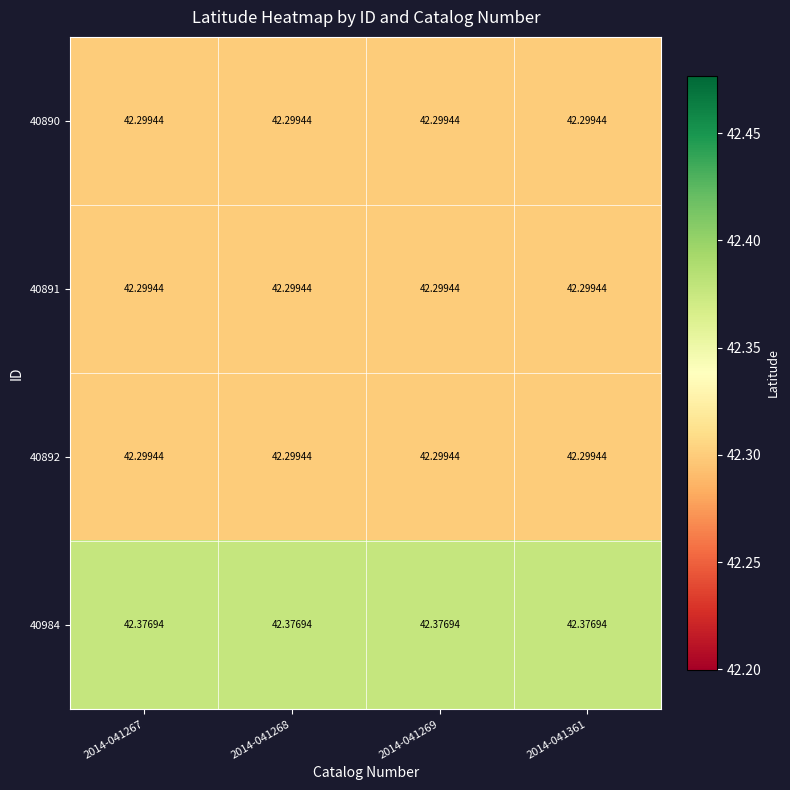

Which category has the lowest value across all series?

2014-041267